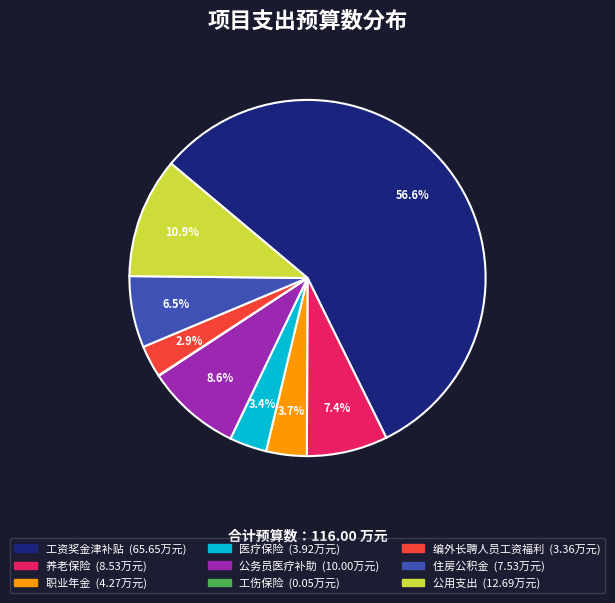

Which slice is the largest?

工资奖金津补贴